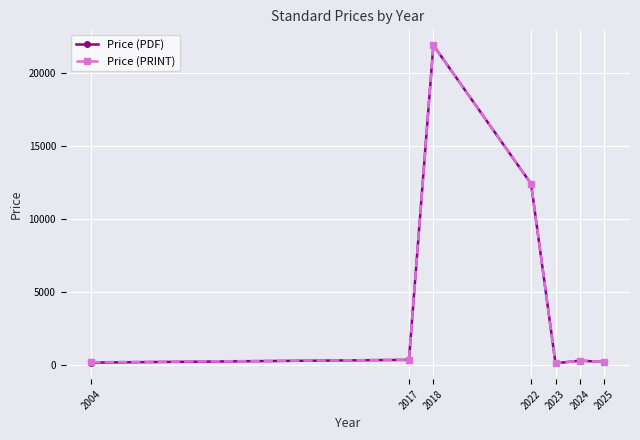

At which category does Price (PDF) reach its first local peak?

2018